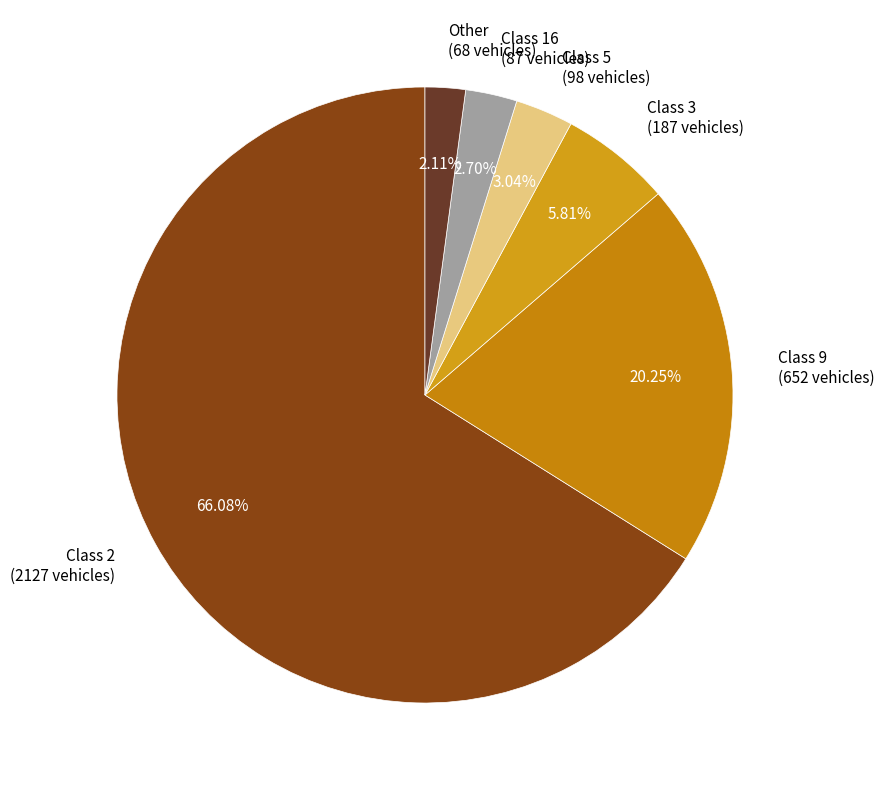

To the nearest percent, what portion does Class 3 represent?

6%